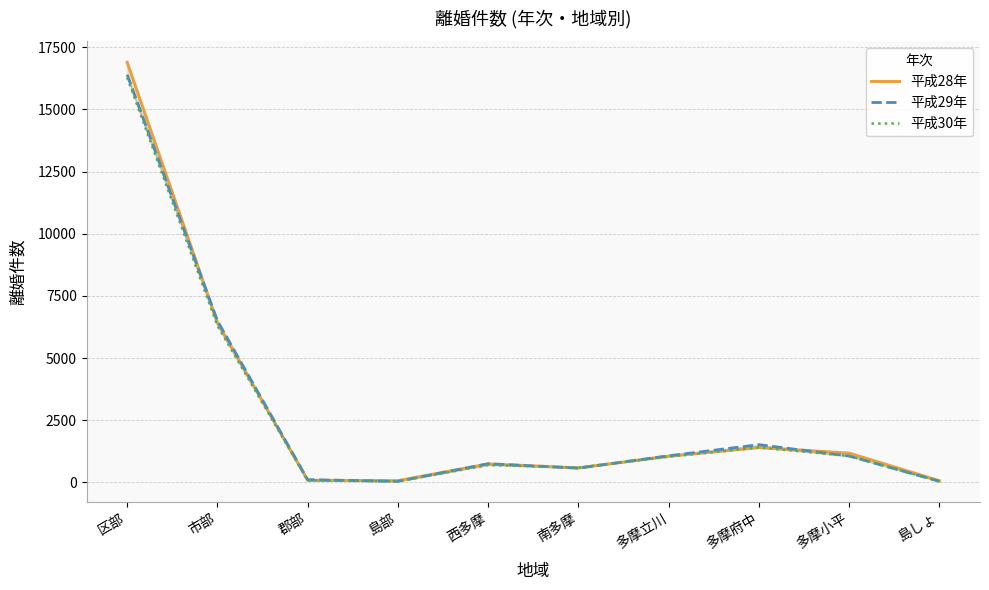

What is the minimum value for 平成30年?

44